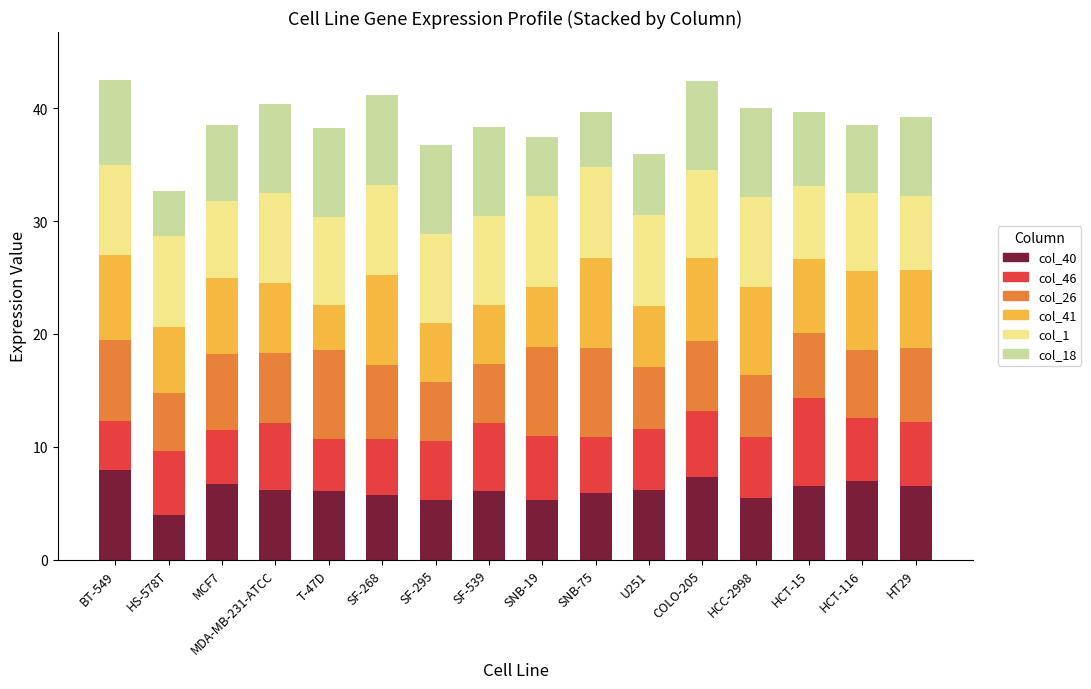

True or false: col_40 has a value of 5.2 at SNB-19.

True